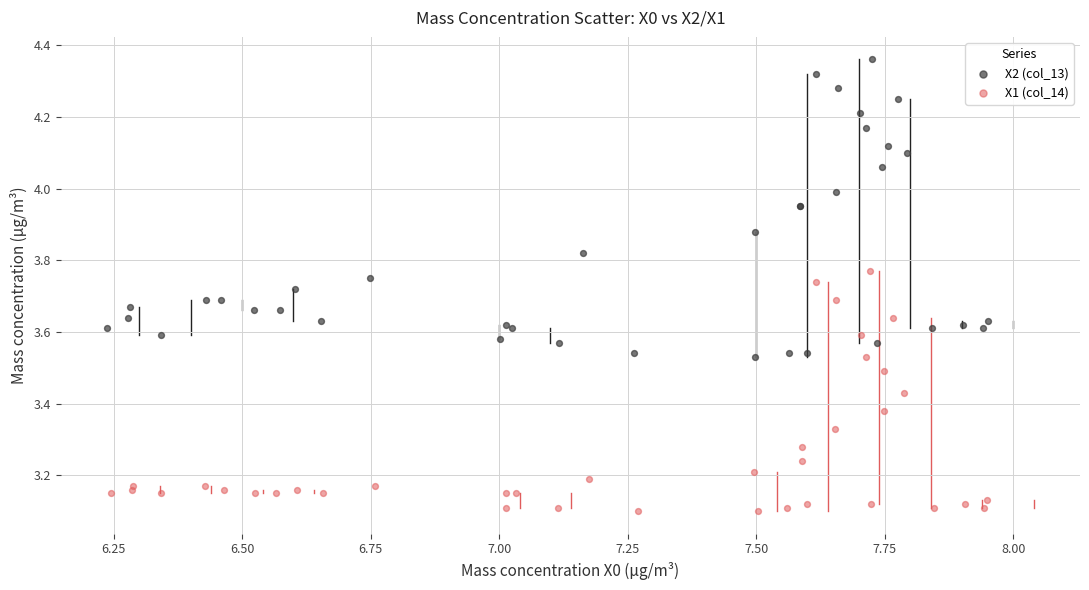

Which series has the largest Y range (max minus min)?

X2 (col_13)